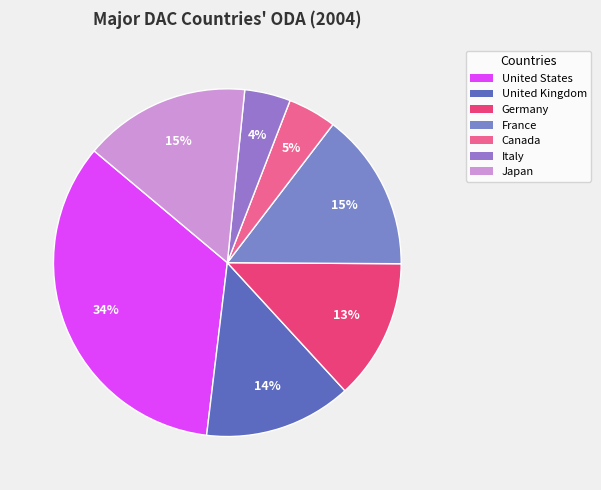

What is the largest slice in the pie chart?

United States